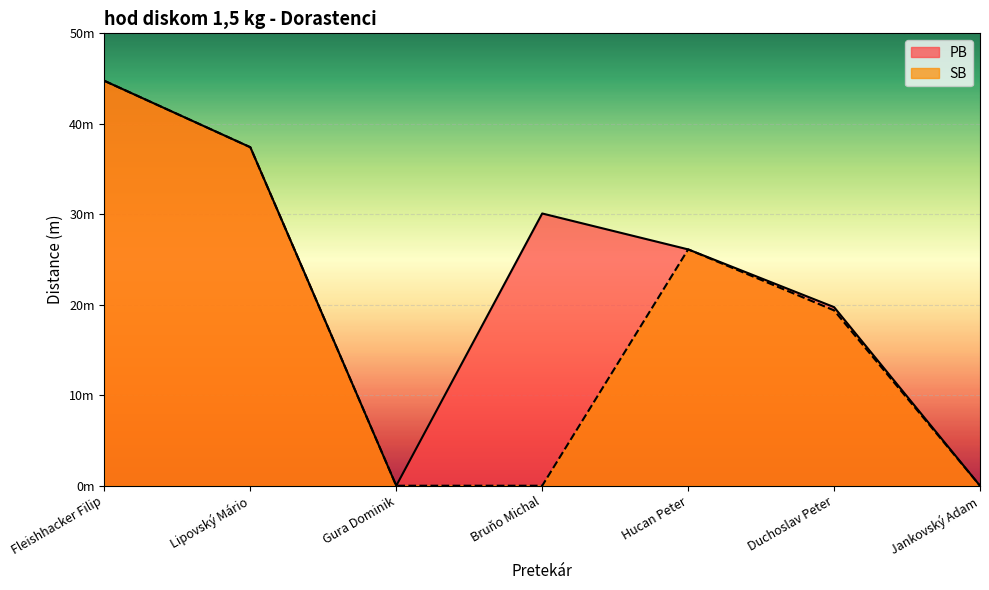

Does the chart display data point markers on the line(s)?

No